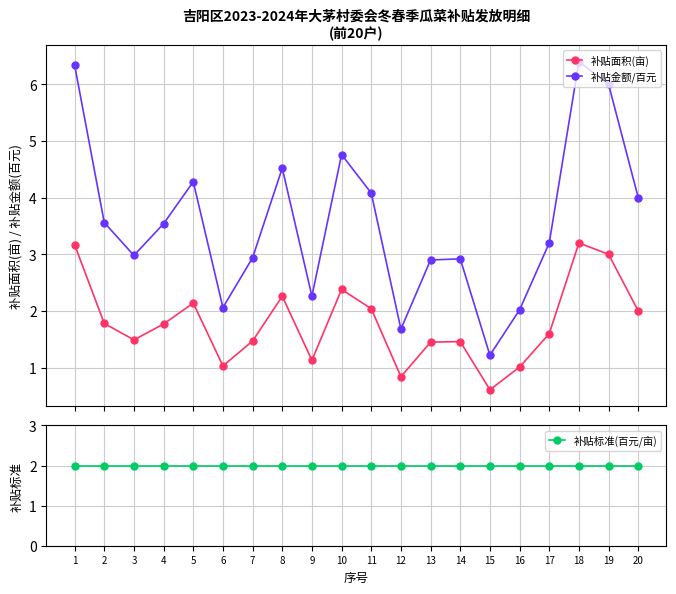

How many lines are shown in the chart?

3